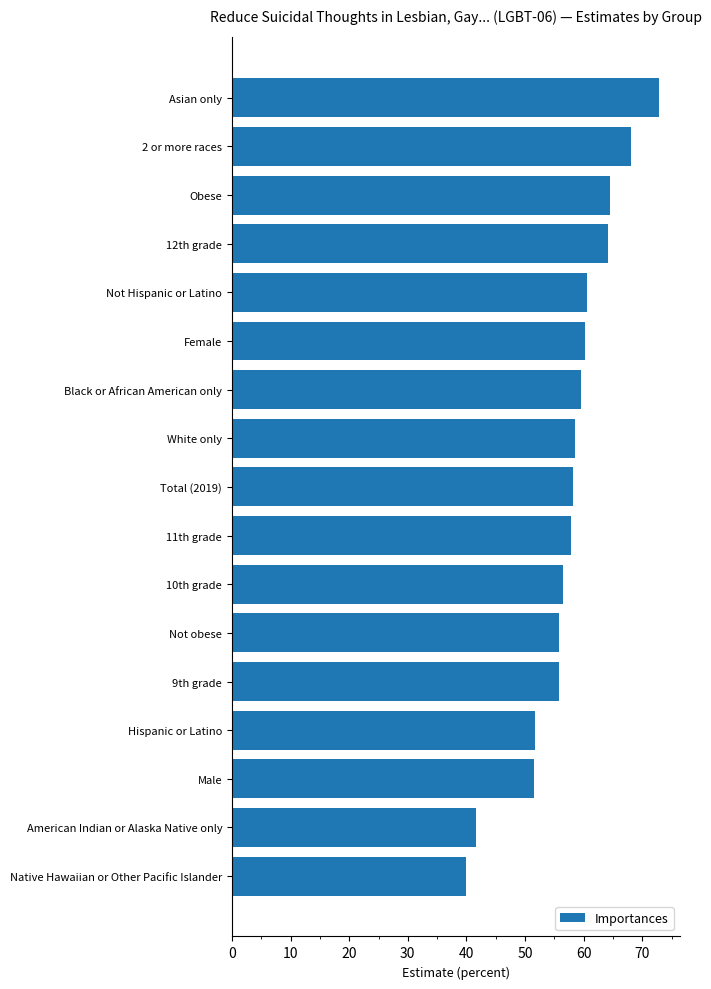

What is the value of the 1st bar from the top?

72.8